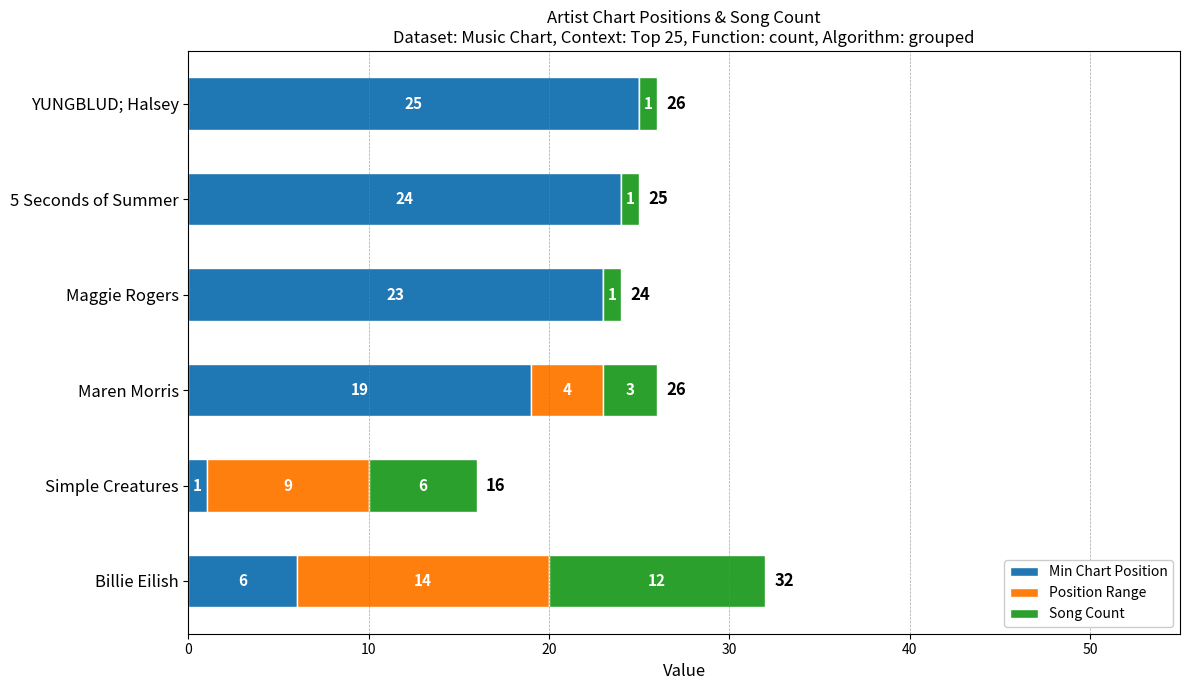

Read the Min Chart Position value at Billie Eilish, to the nearest 5.

5